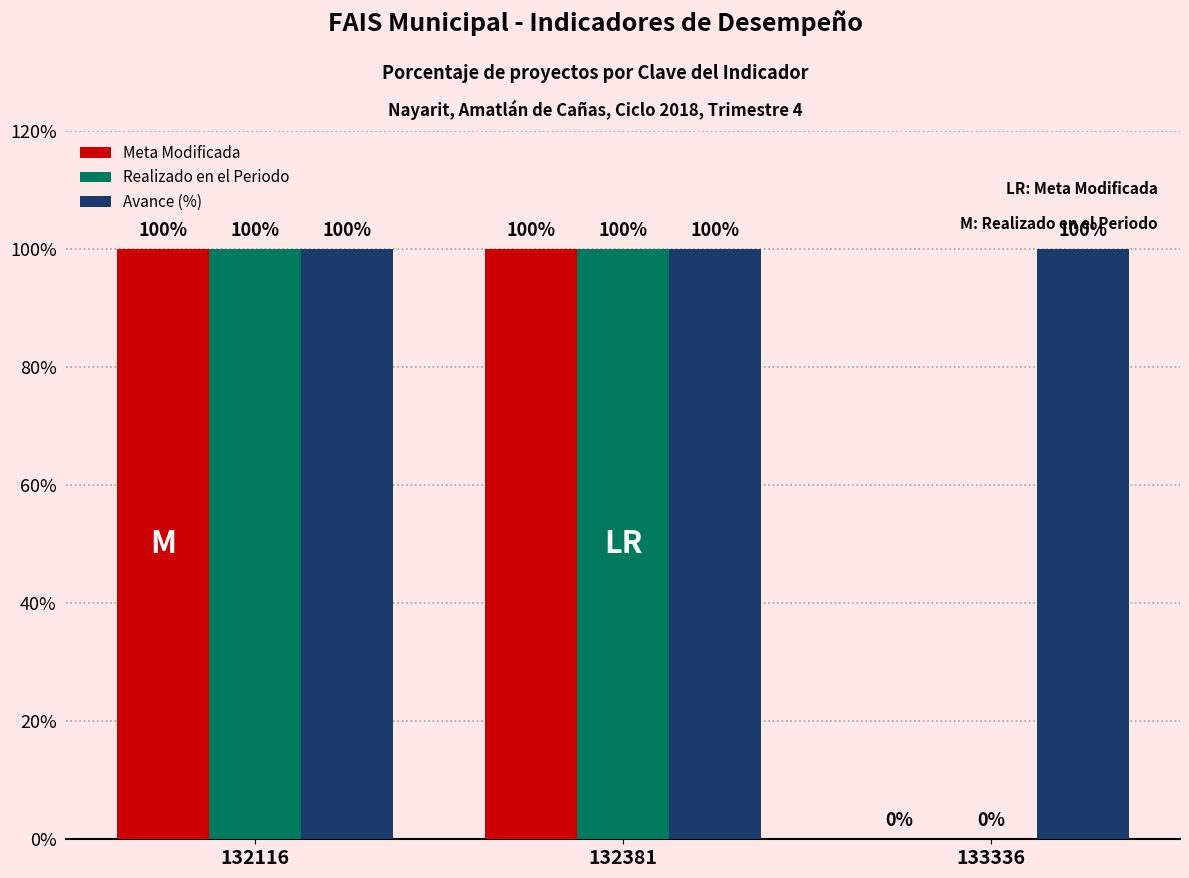

What is the sum of the Meta Modificada values at 132381 and 133336?

100